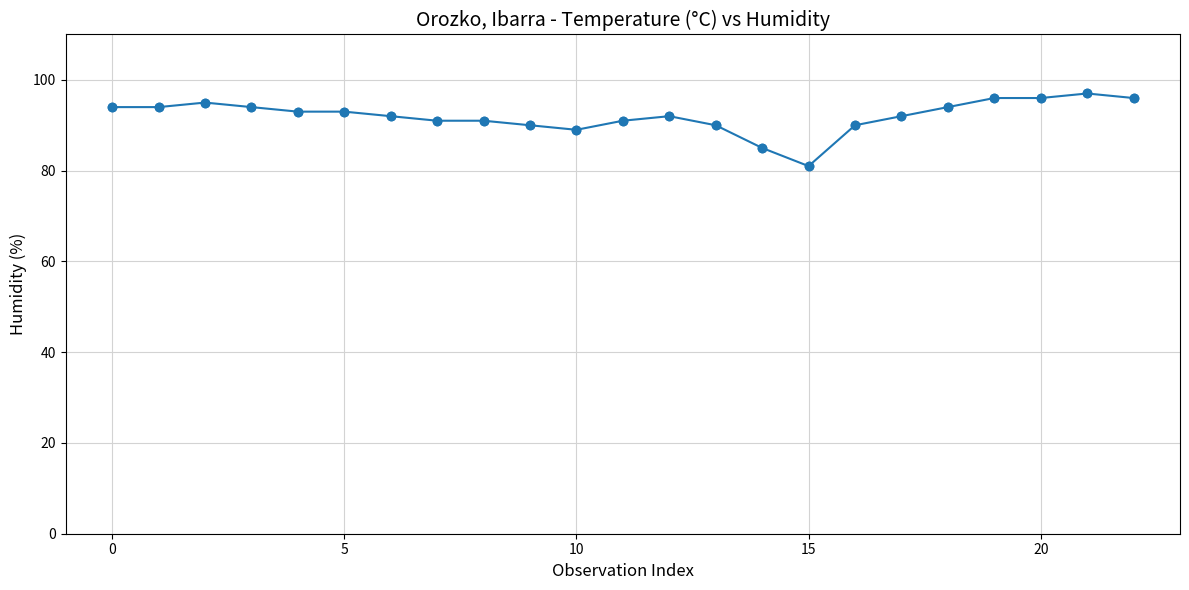

What is the difference between the maximum and minimum values?

16